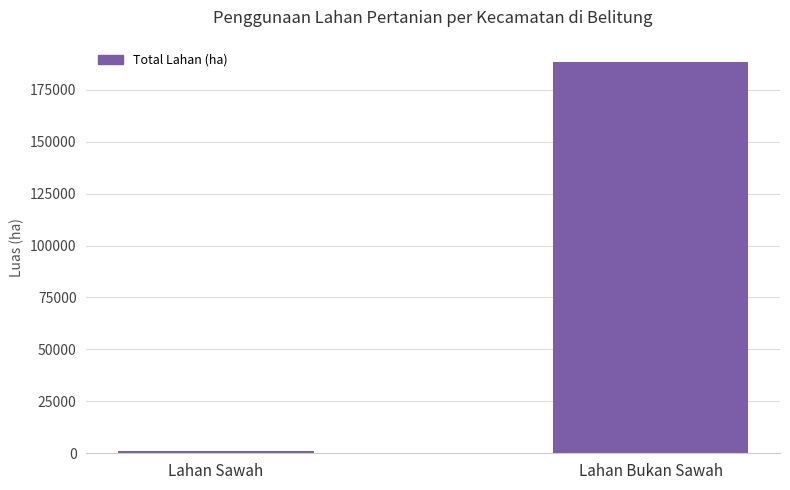

How many distinct data groups are displayed?

1